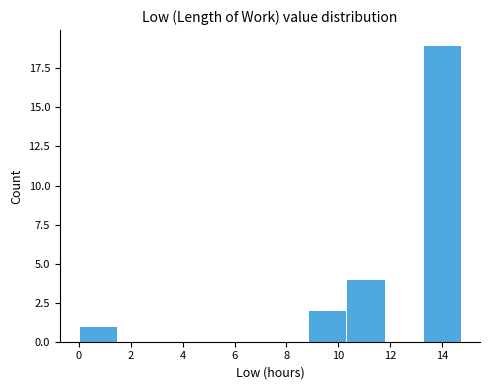

Reading left to right, list every bar in this chart as the range it spans on the x-axis followed by its height. Neither the bar edges nor the heights are printed on the chart, so give them approximately, as read against the axes.

0.0 to 1.4: 1
1.4 to 3.0: 0
3.0 to 4.4: 0
4.4 to 5.8: 0
5.8 to 7.4: 0
7.4 to 8.8: 0
8.8 to 10.4: 2
10.4 to 11.8: 4
11.8 to 13.2: 0
13.2 to 14.8: 19